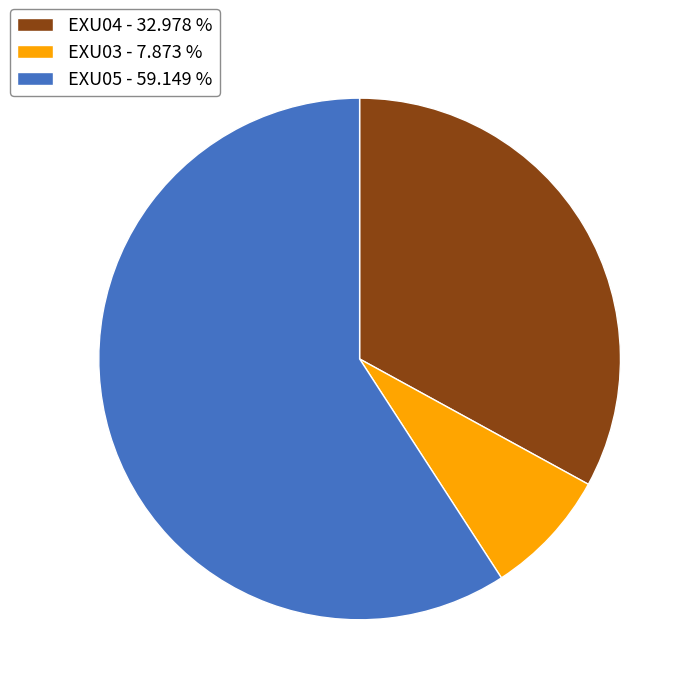

Between EXU03 - 7.873 % and EXU05 - 59.149 %, which is larger?

EXU05 - 59.149 %